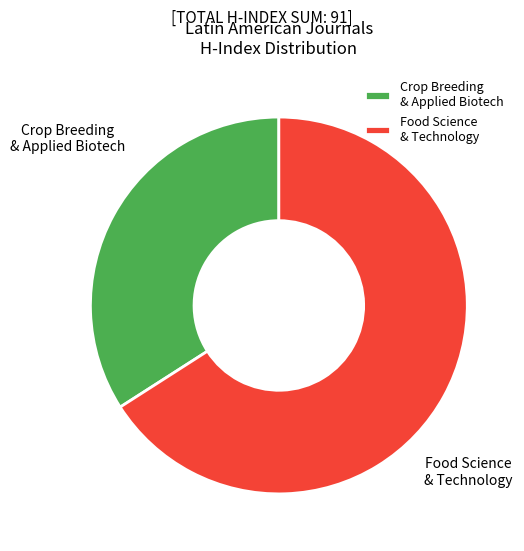

Which category has the biggest portion of the pie?

Food Science & Technology